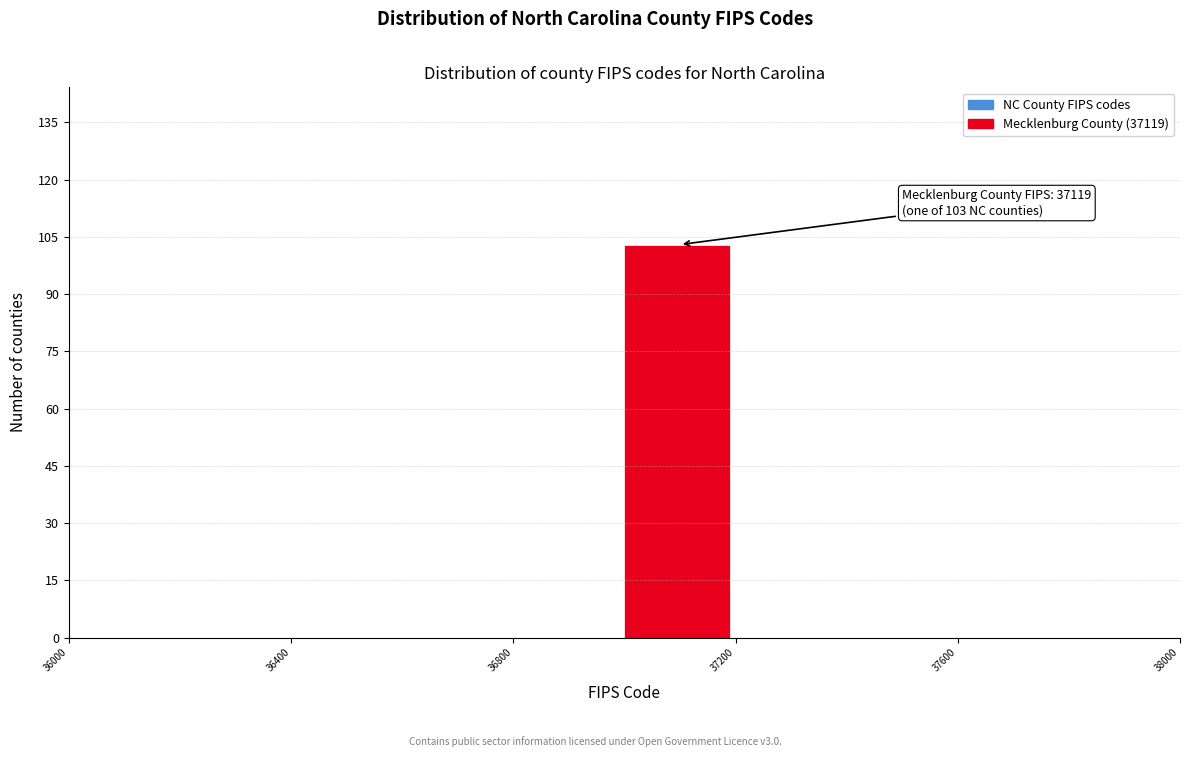

Which range on the x-axis has the tallest bar?

37000 to 37200